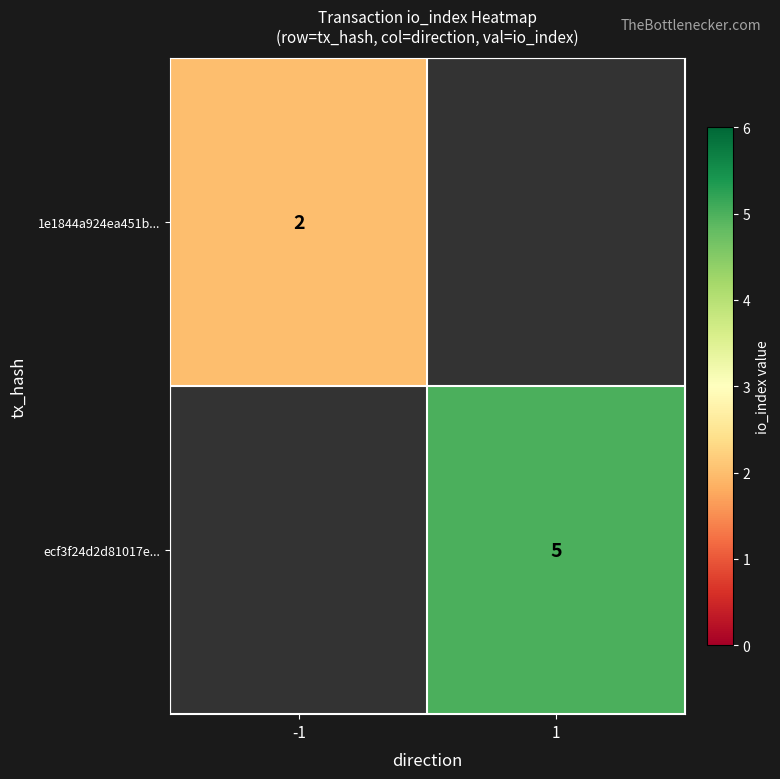

Is it true that ecf3f24d2d81017e... equals 5 at 1?

True